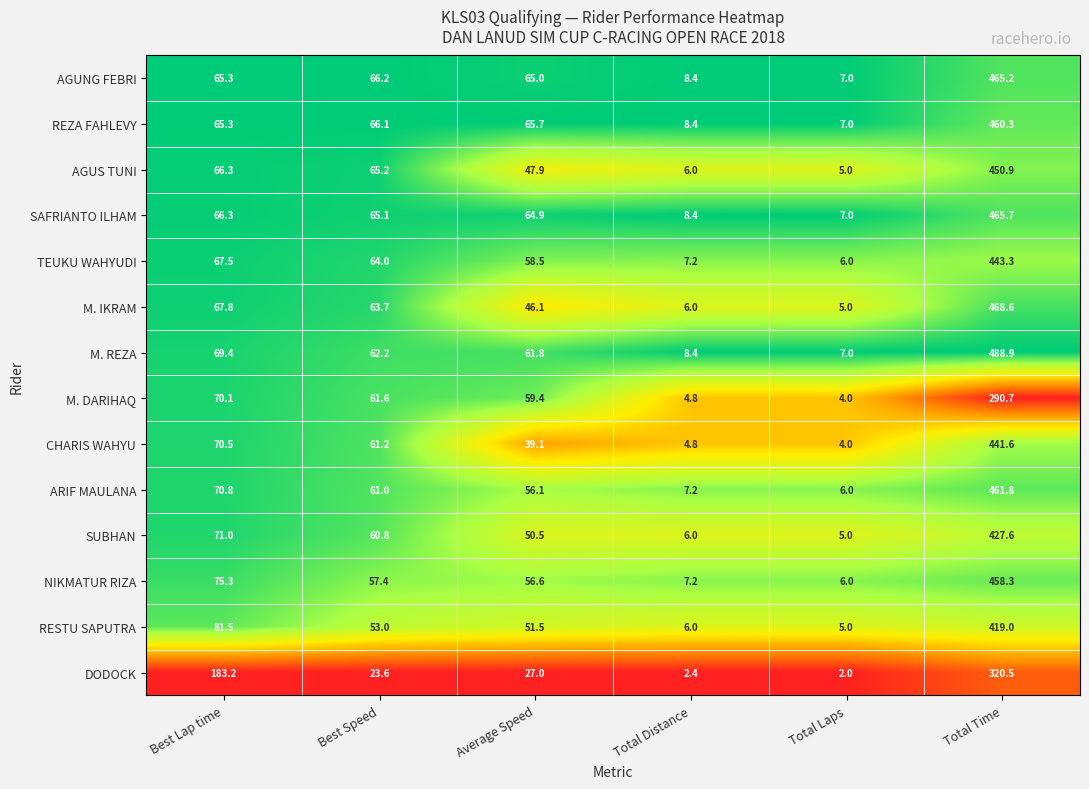

What is the spread (max minus min) of values at Total Laps?

5.0